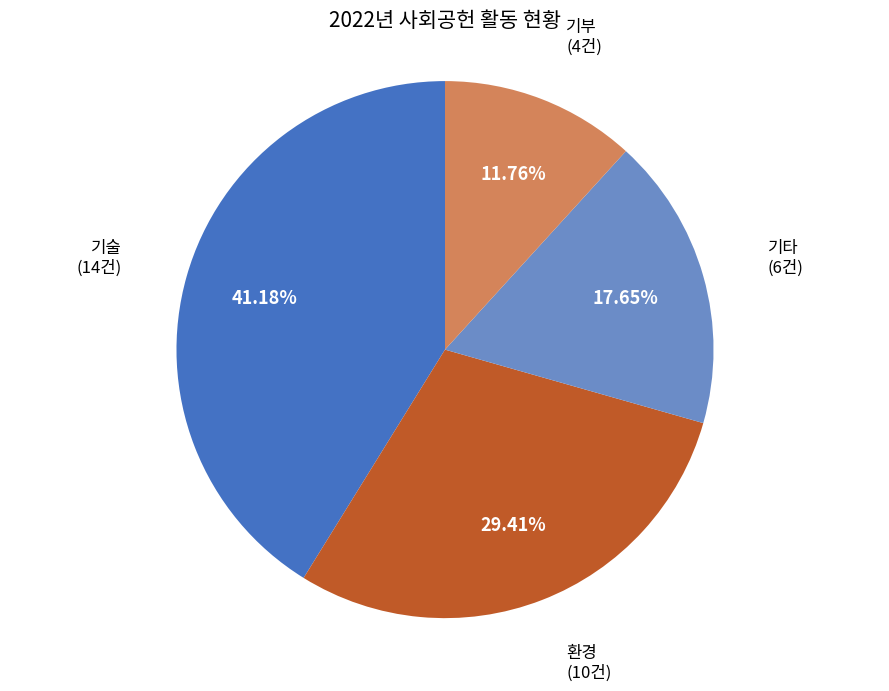

Which slice is the largest?

기술